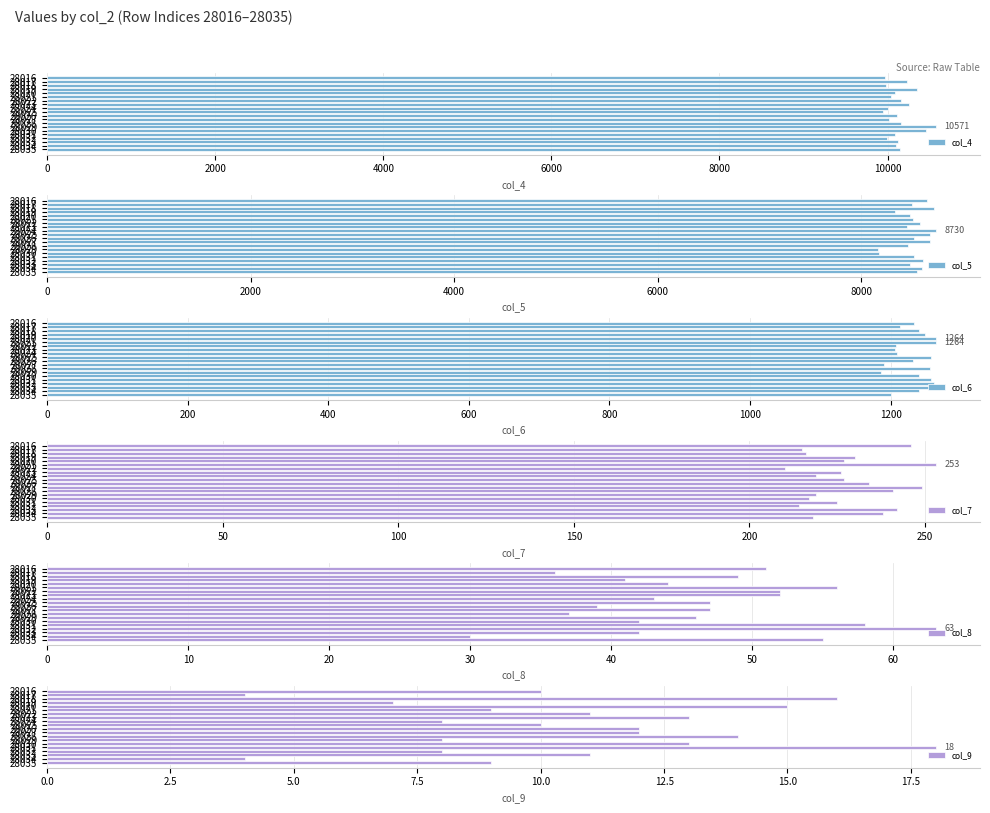

What is the average value of the col_4 series?

10140